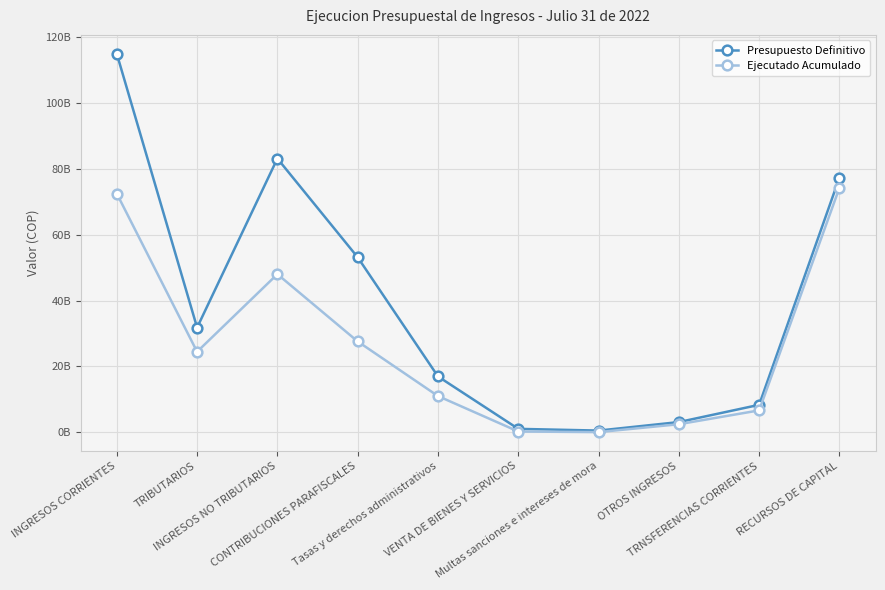

Is this an area chart (filled region under the line)?

No